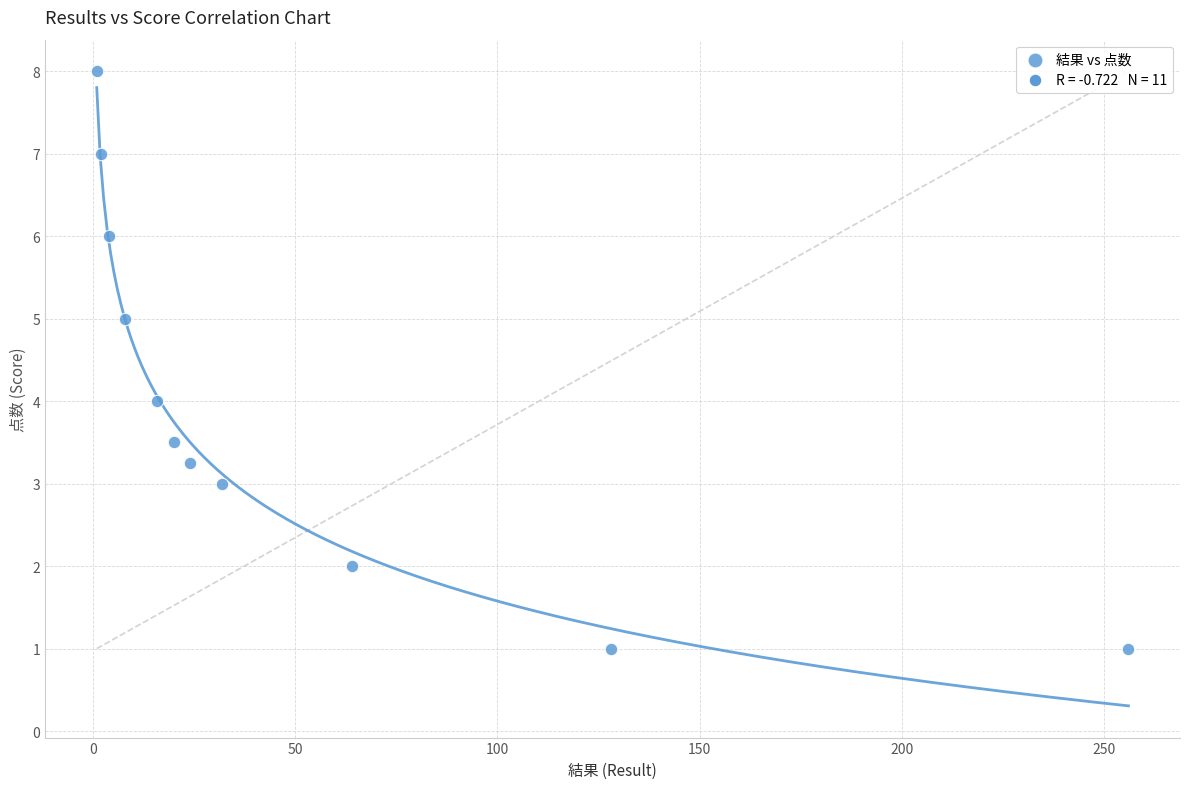

What is the average Y value?

4.0